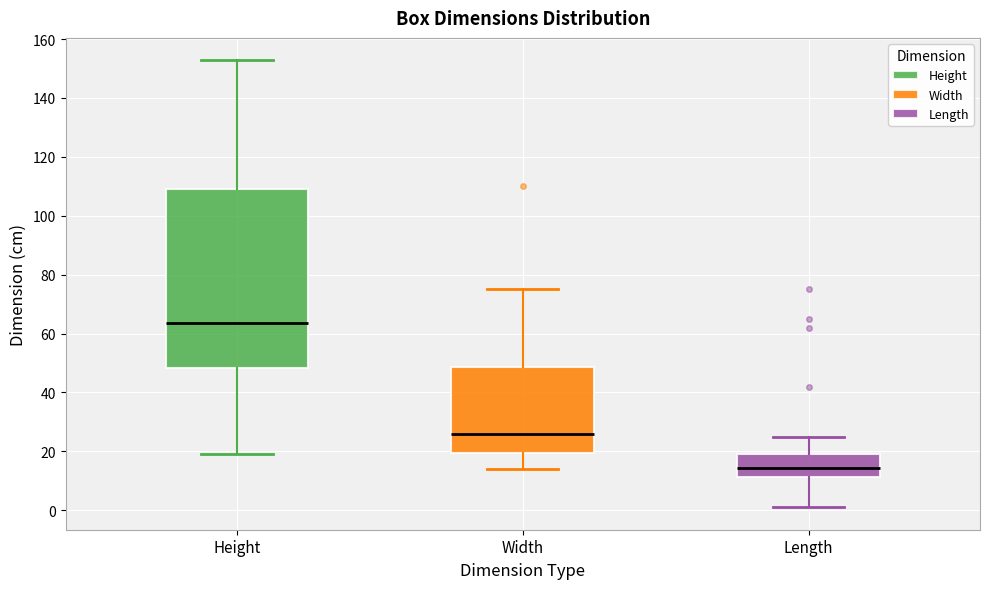

Which box's median line is the lowest?

Length